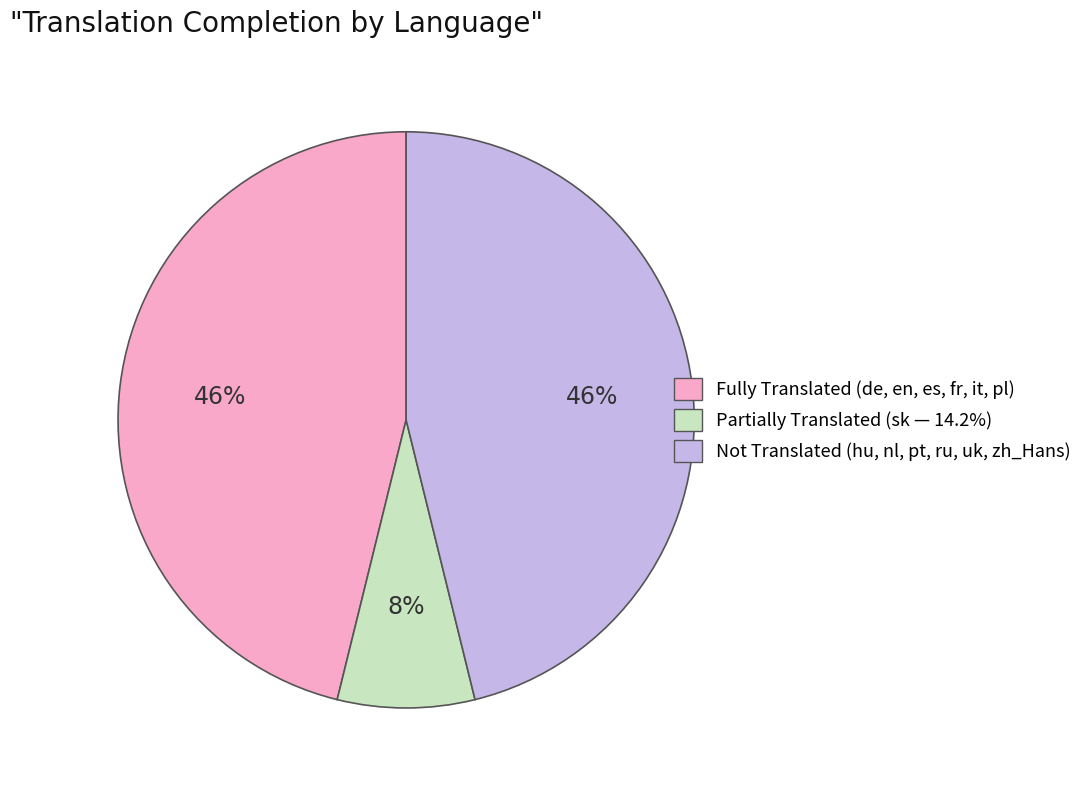

Is there any slice that represents more than half of the pie?

No